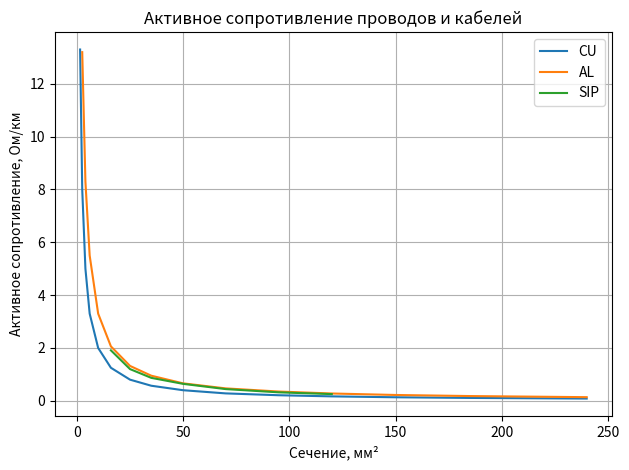

True or false: CU has a value of 0.1 at 150.

True